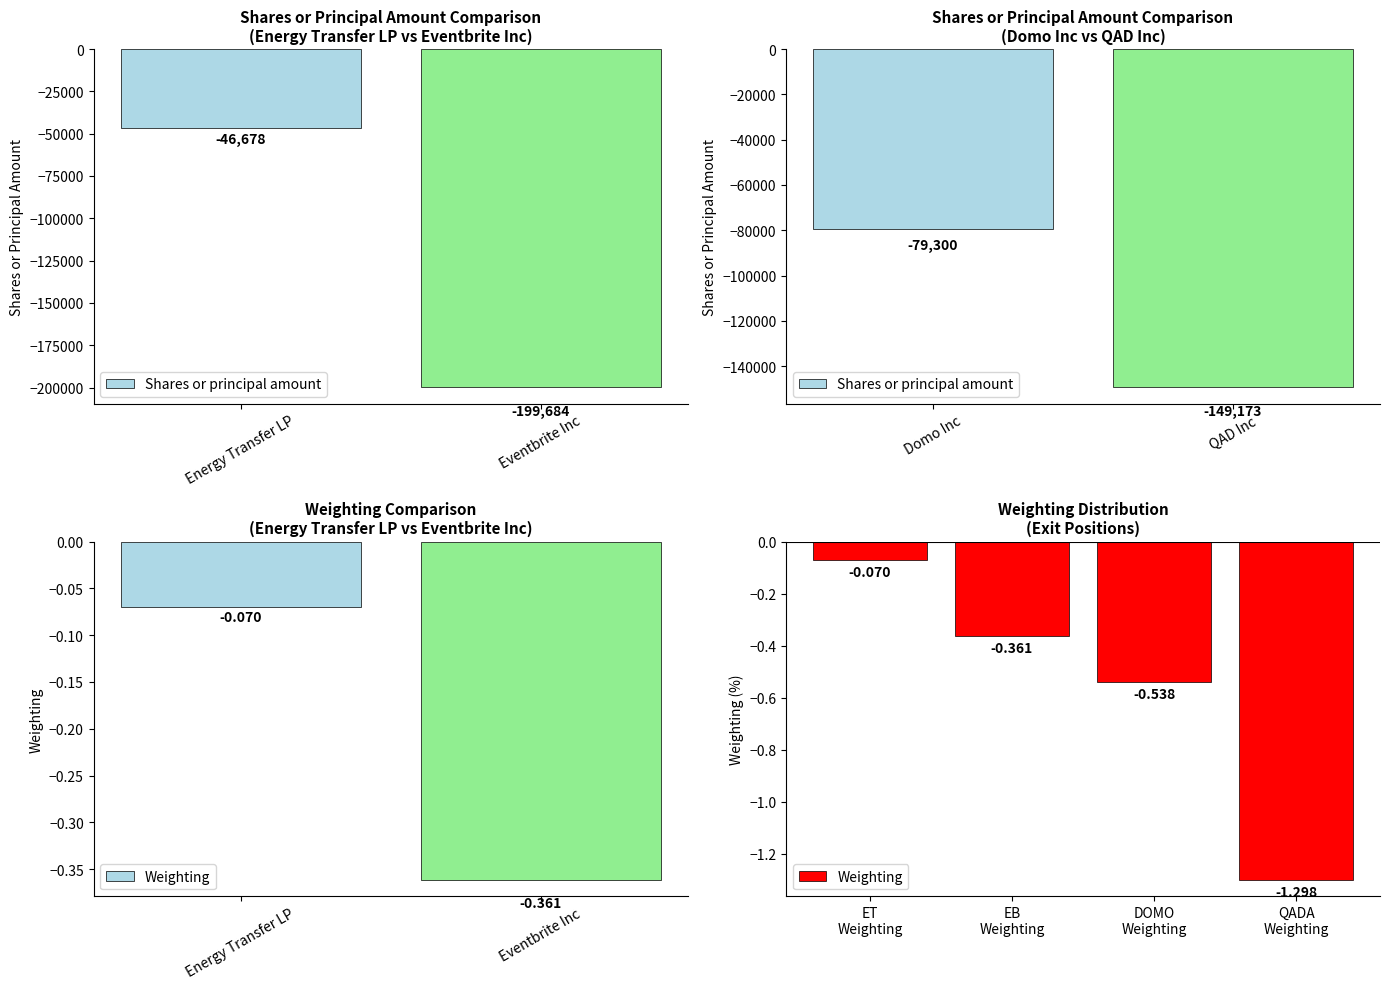

What is the sum of the Weighting values at Eventbrite Inc and QAD Inc?

-1.7